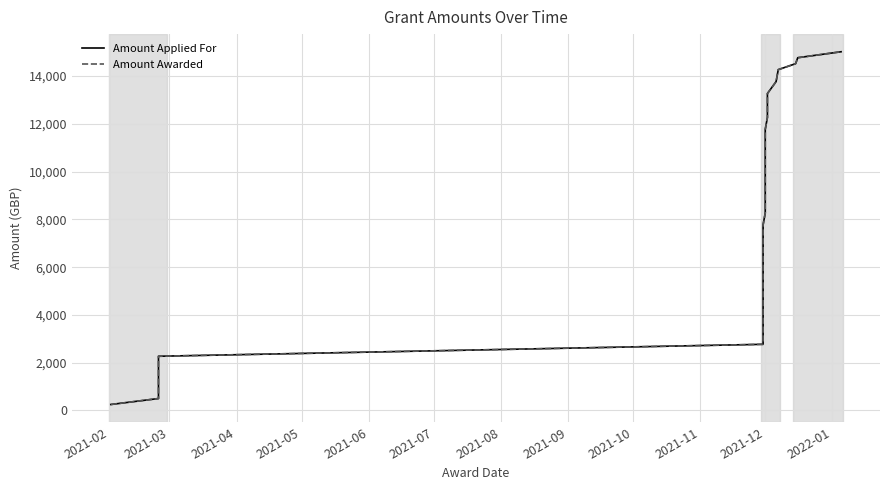

True or false: Amount Awarded and Amount Applied For cross at least once.

False